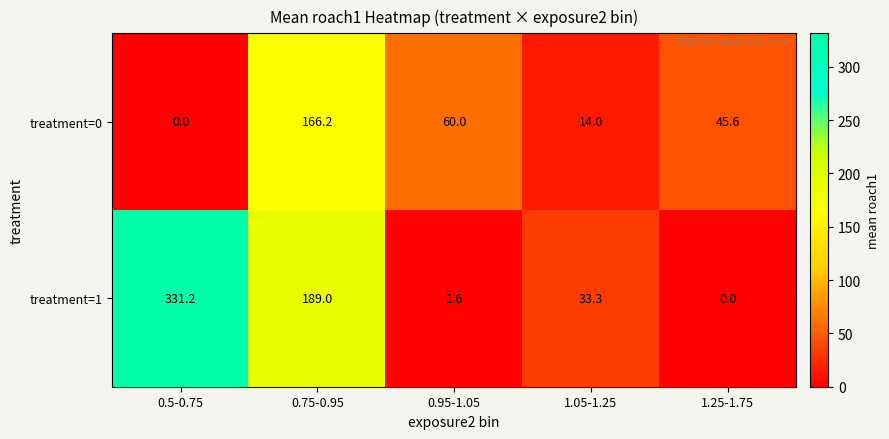

What is the difference between the highest and lowest values at 0.95-1.05?

58.4